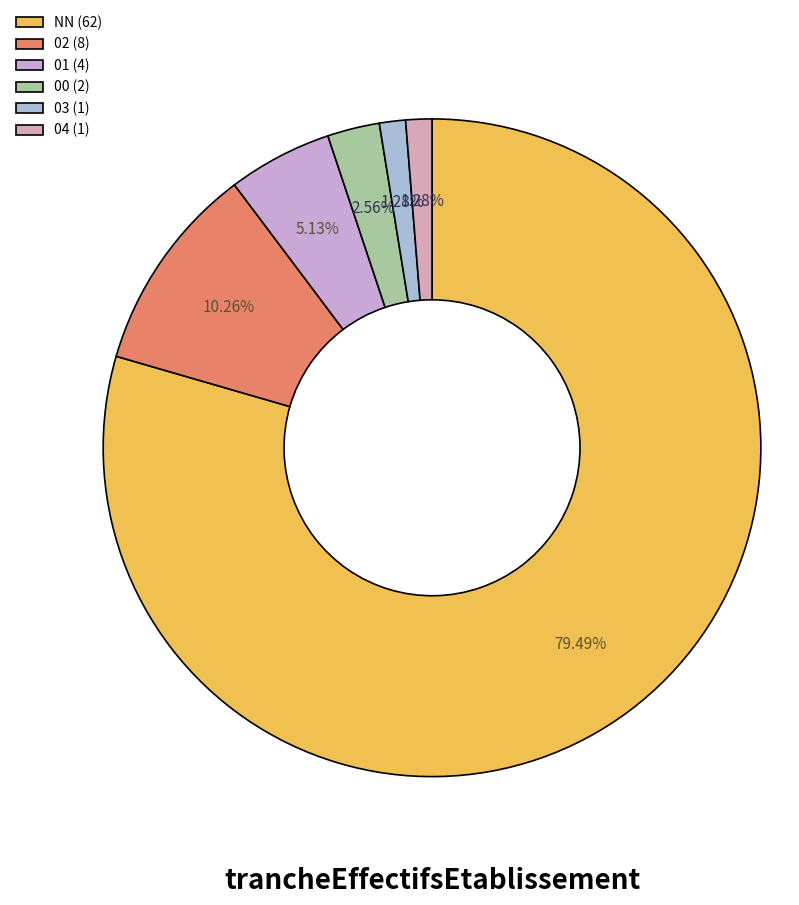

Does 04 represent more than half of the total?

No